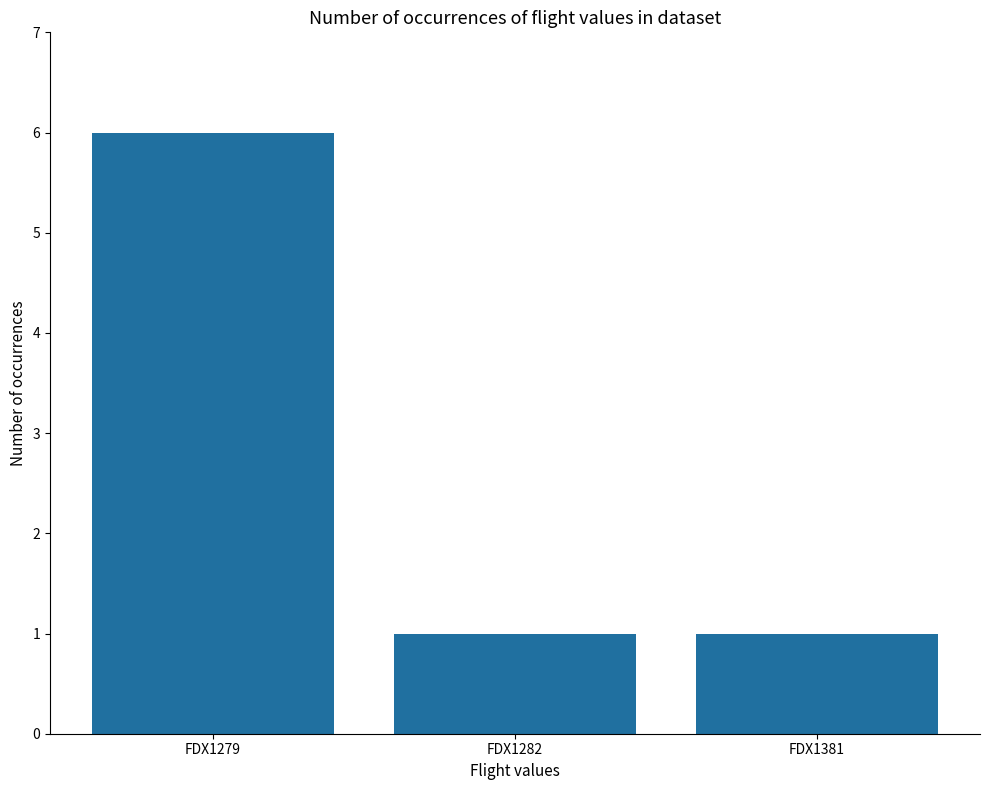

What is the difference between the values at FDX1282 and FDX1279?

5